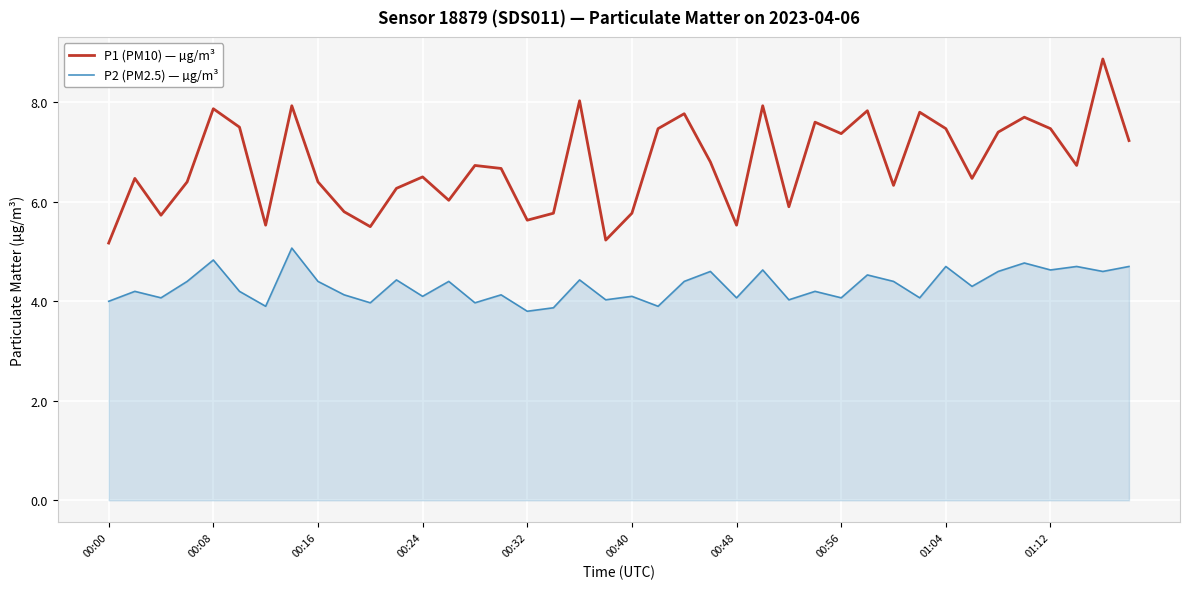

What is the average value of the P1 (PM10) — µg/m³ series?

6.8